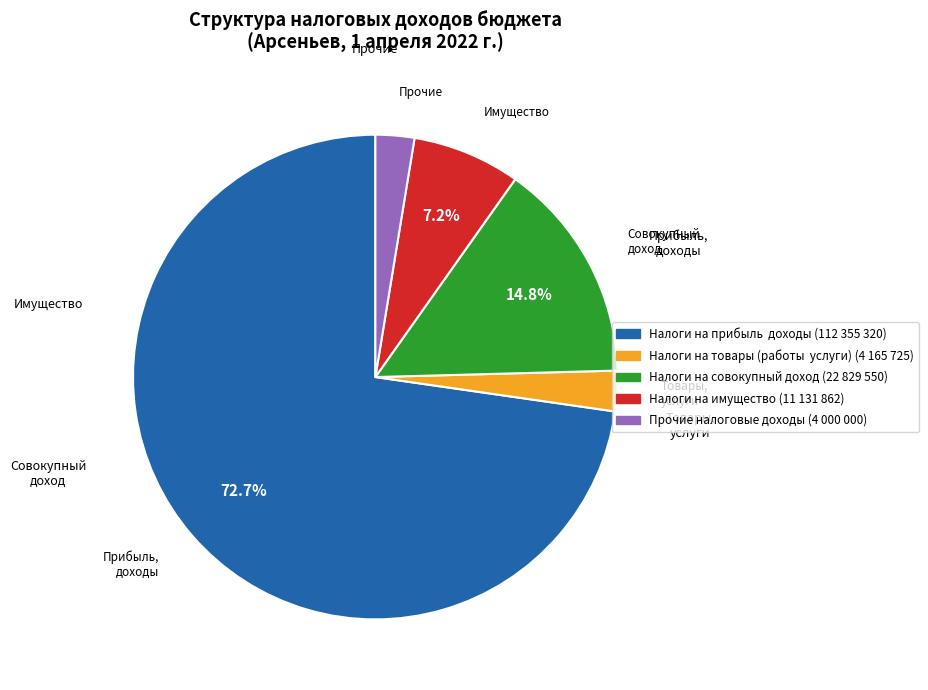

Is there any slice that represents more than half of the pie?

Yes